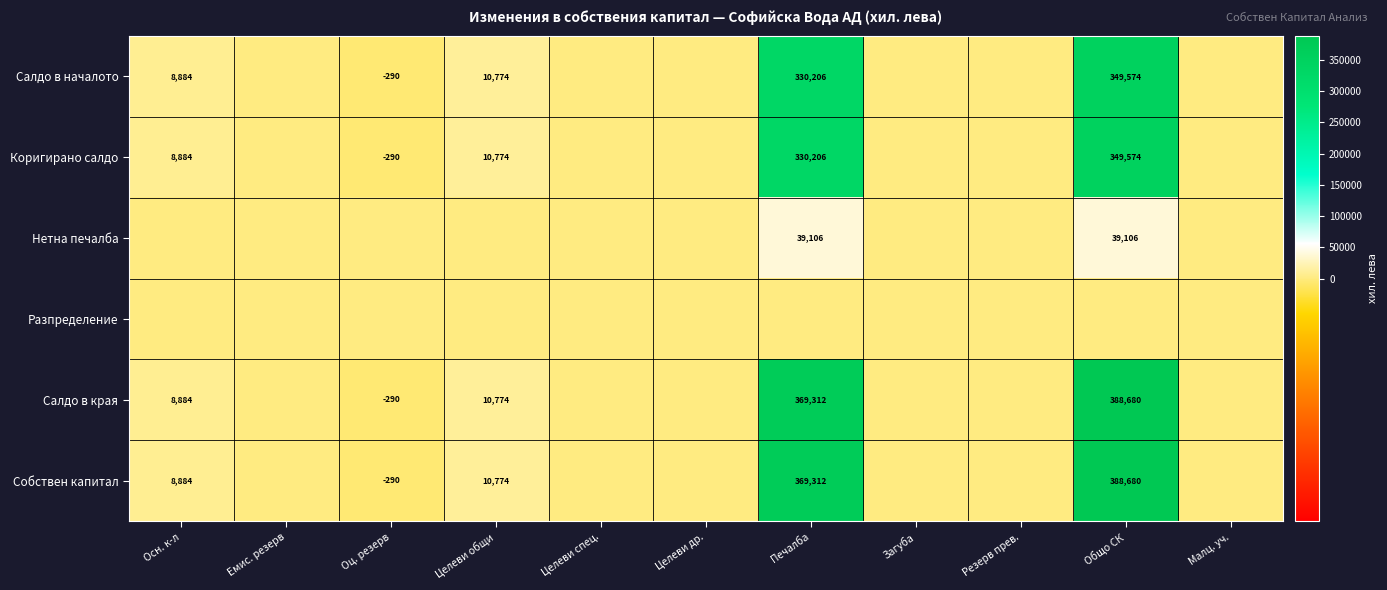

What is the greatest value displayed?

388679.6